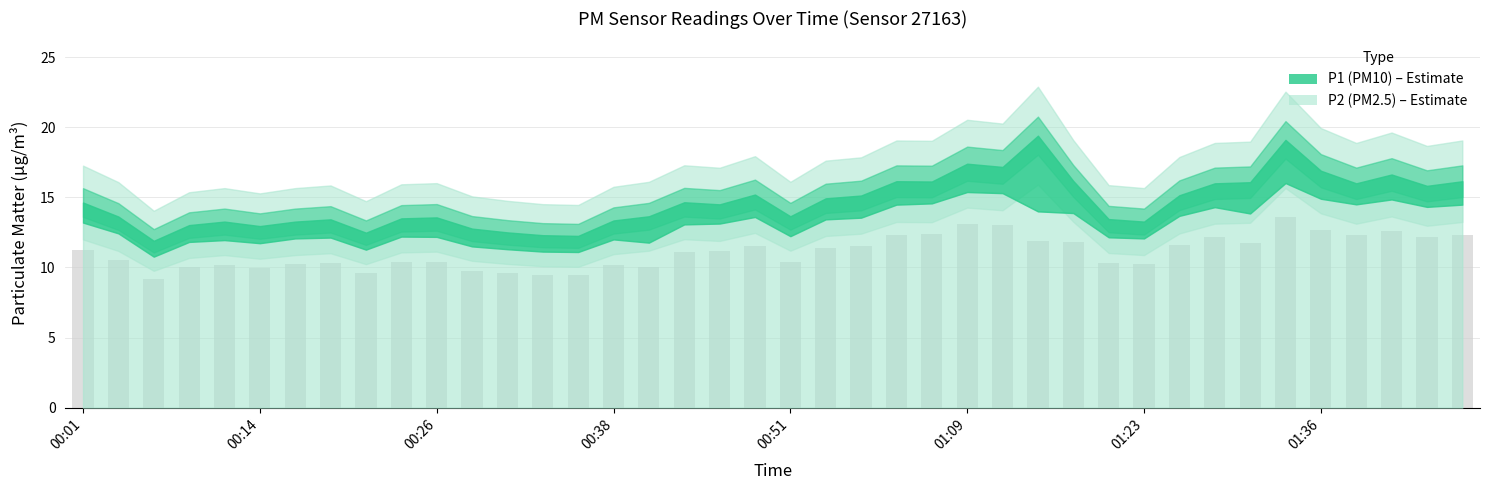

Count the number of values greater than 11.

21